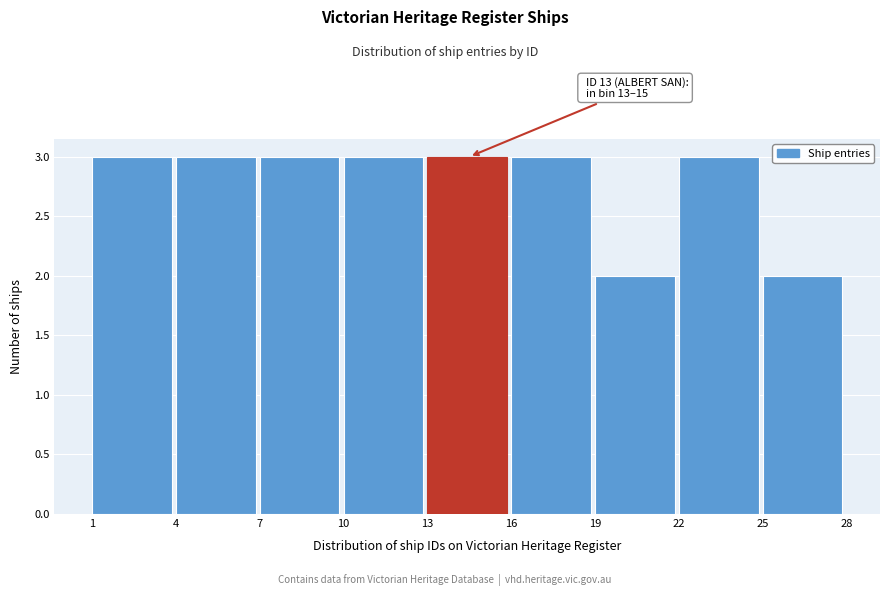

Reading right to left, list all the values displayed in this chart.

25=2	22=3	19=2	16=3	13=3	10=3	7=3	4=3	1=3